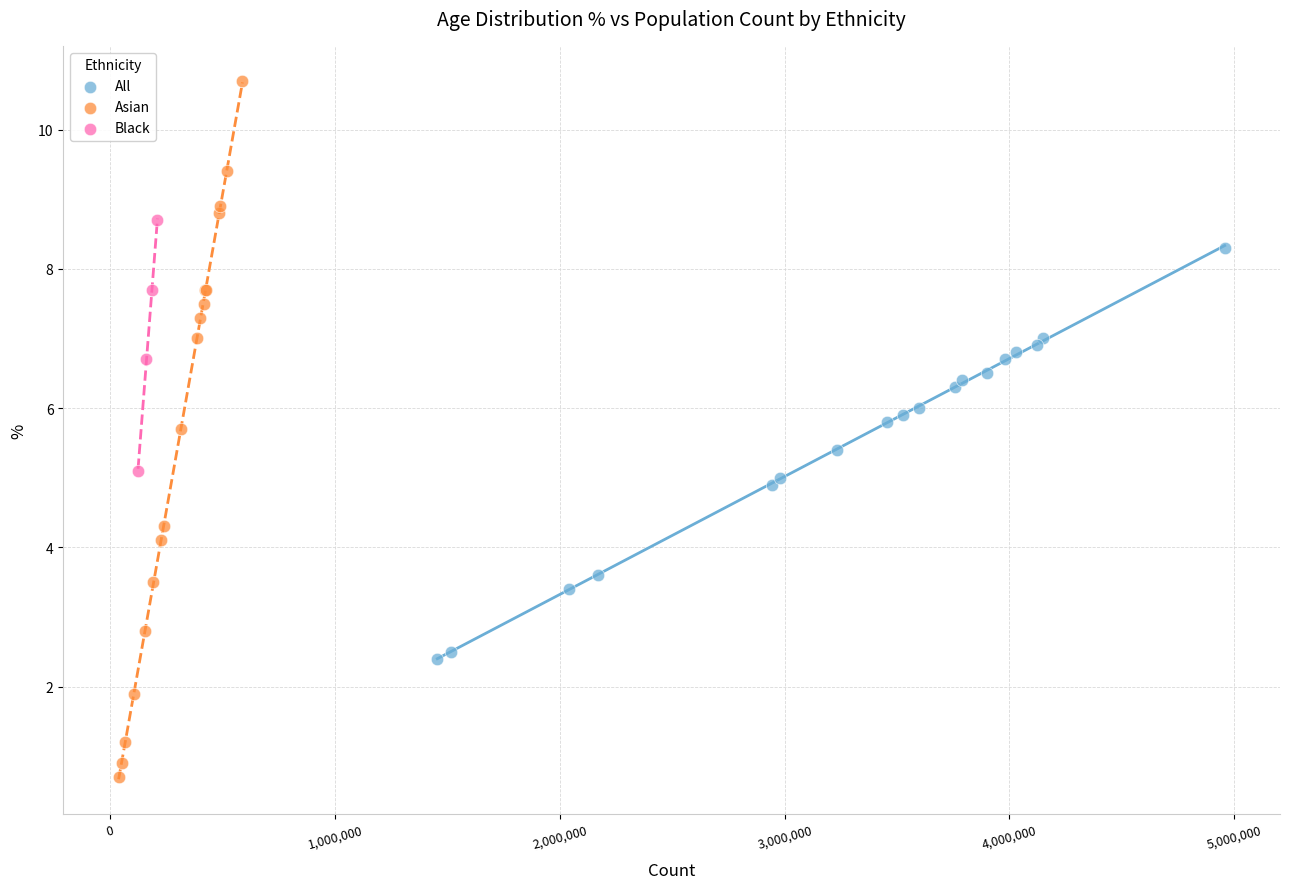

Which series contains the highest Y value?

Asian